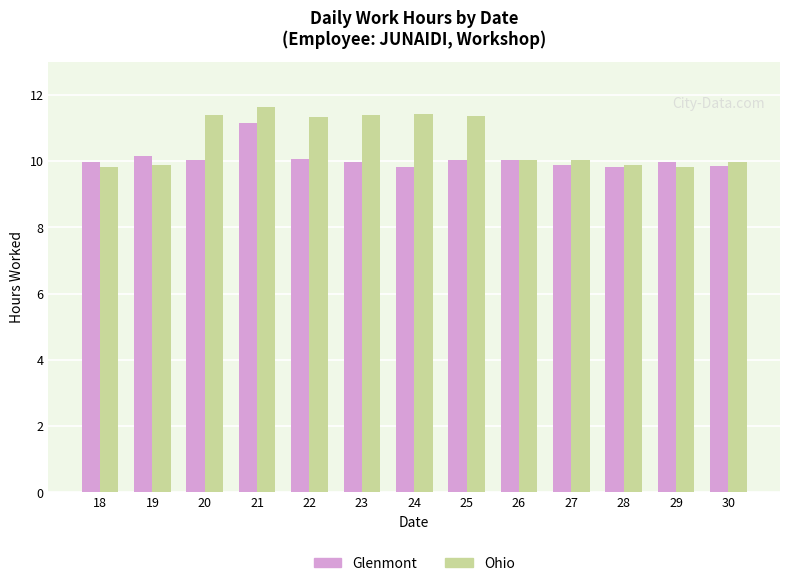

What is the approximate value of Glenmont at 25?

10.0